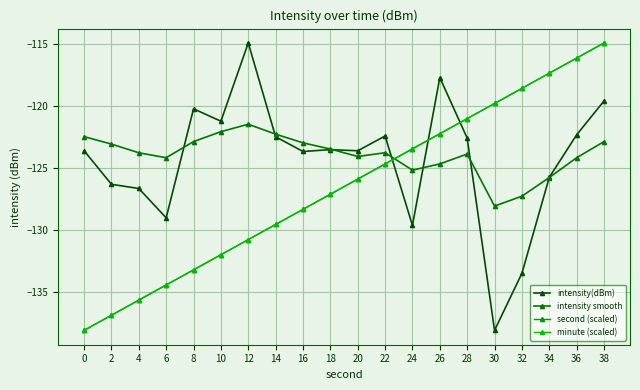

After their last crossing, which series has the higher values: intensity smooth or minute (scaled)?

minute (scaled)